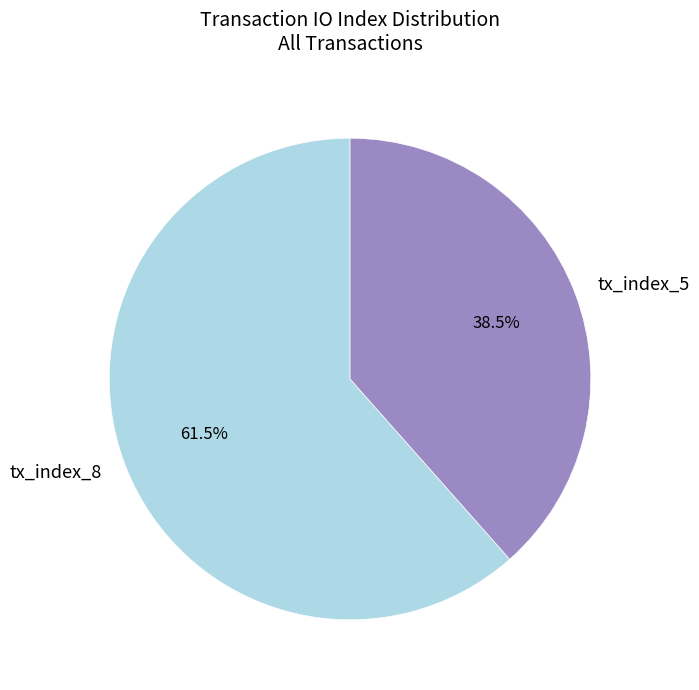

Combined, what portion of the pie is tx_index_5 and tx_index_8?

100.0%